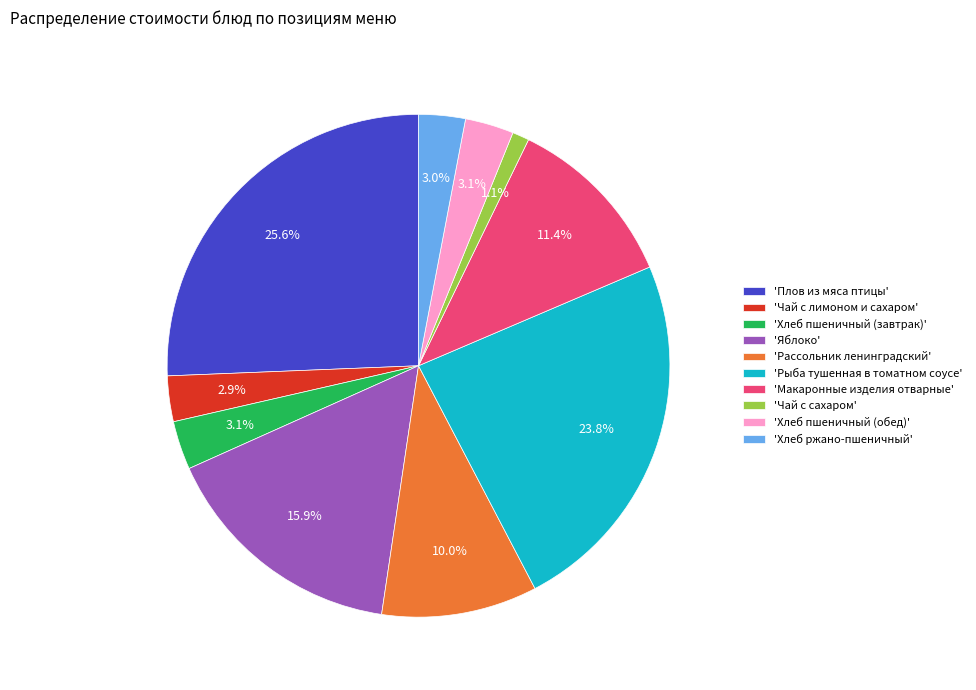

How many segments does this pie chart have?

10